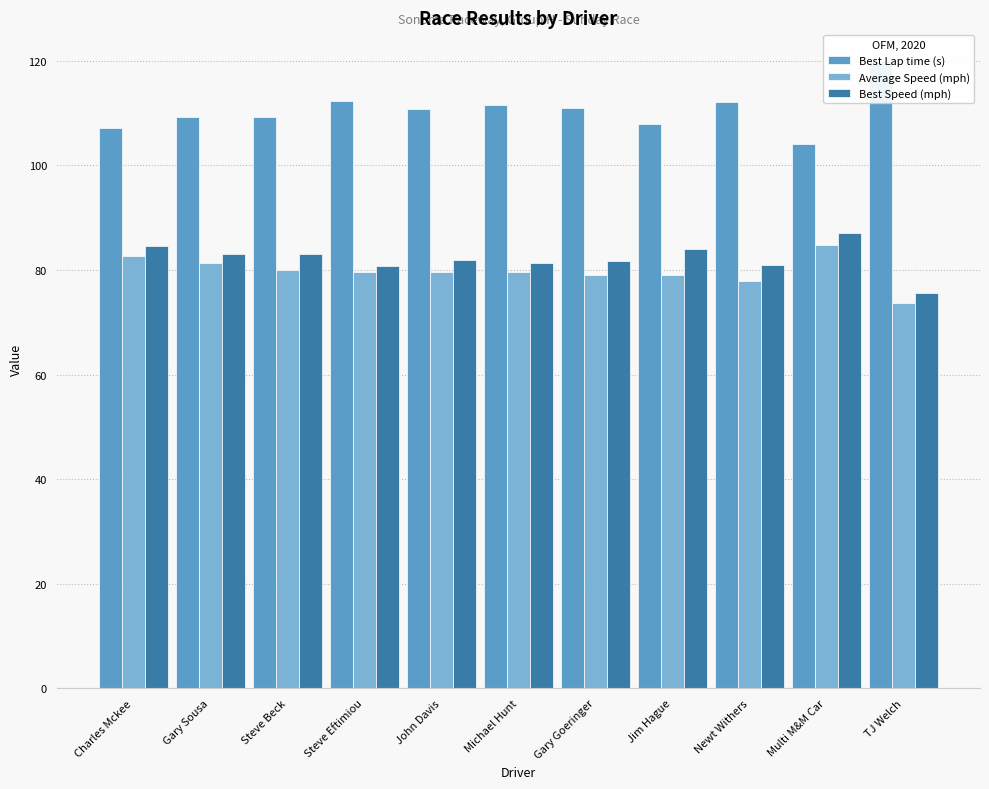

Rank the categories by Best Lap time (s) value from highest to lowest.

TJ Welch, Steve Eftimiou, Newt Withers, Michael Hunt, Gary Goeringer, John Davis, Gary Sousa, Steve Beck, Jim Hague, Charles Mckee, Multi M&M Car